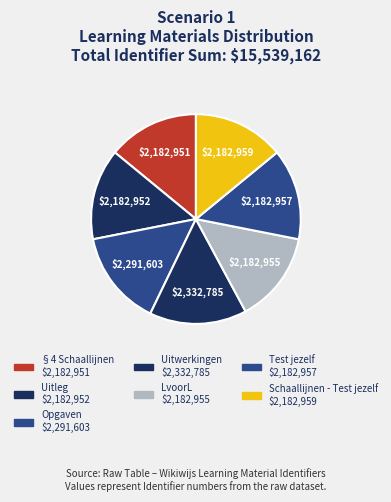

Is there any slice that represents more than half of the pie?

No